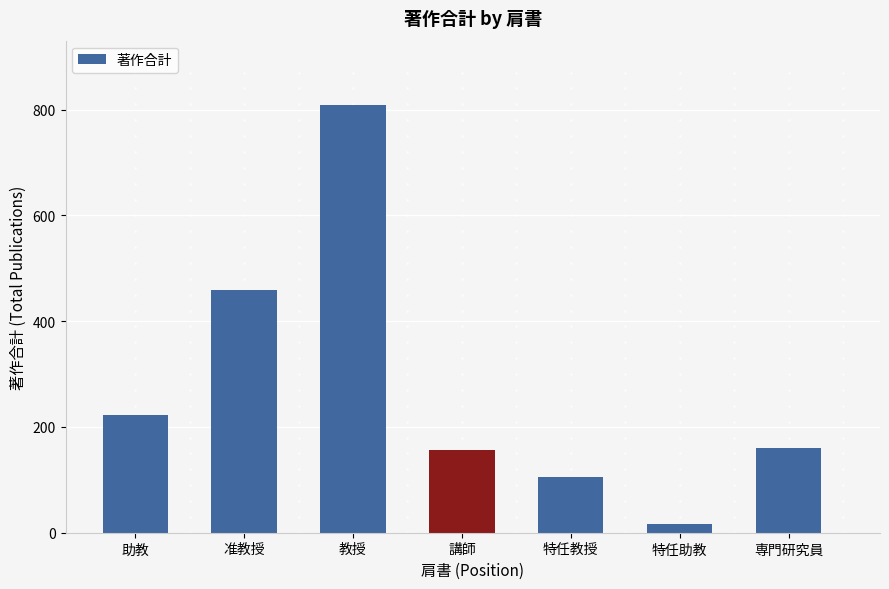

Reading left to right, what are all the values shown in this chart?

223	459	809	156	105	17	160